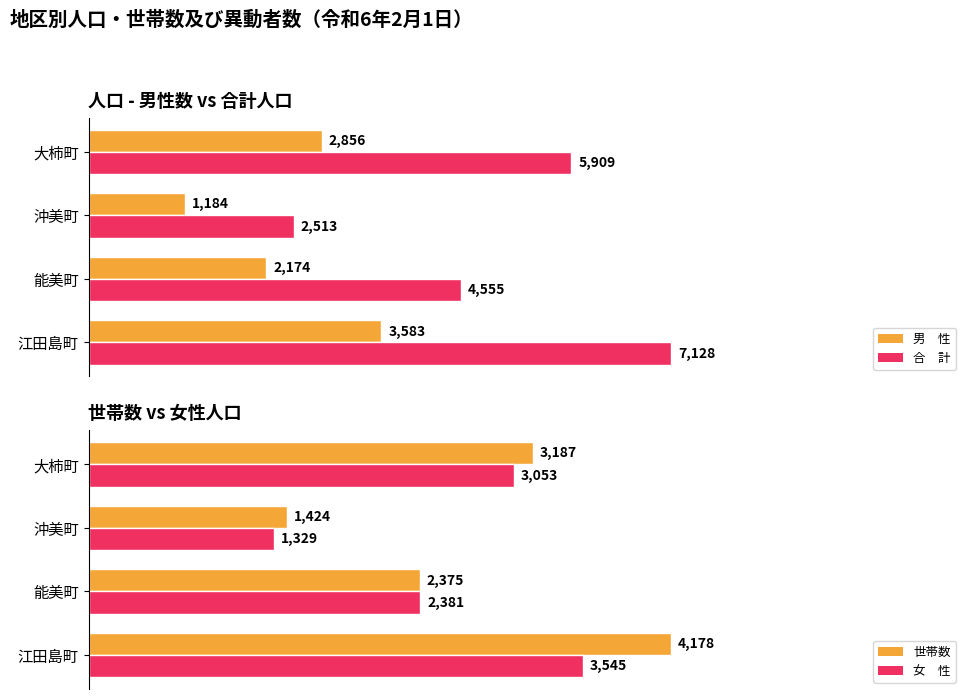

What is the greatest value displayed?

7128